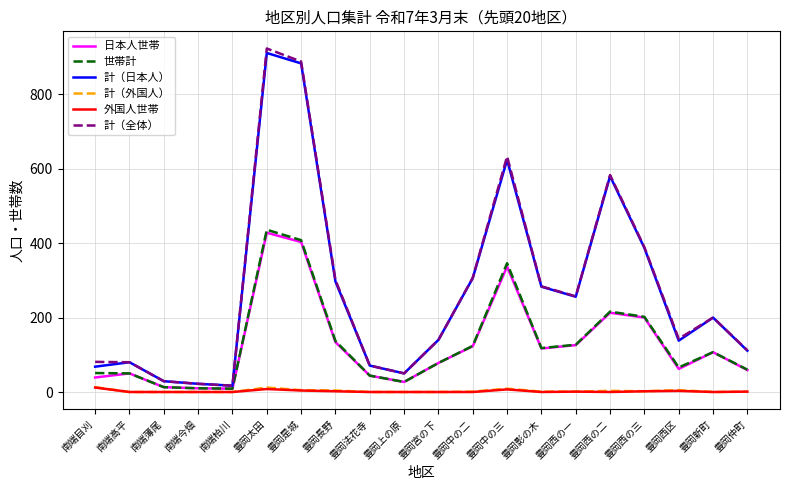

At which category does 計（日本人） reach its first local peak?

南端高平